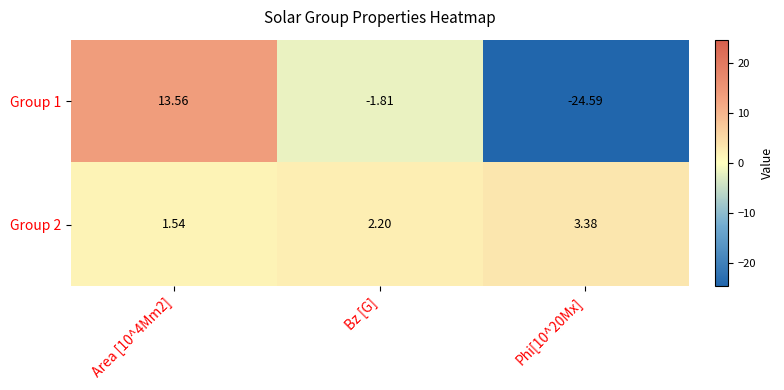

Where is Group 1 nearest to the value -5?

Bz [G]